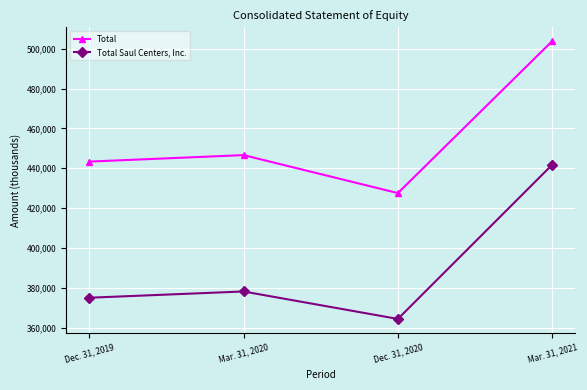

The value of Total at Dec. 31, 2019 is 443356. True or false?

True